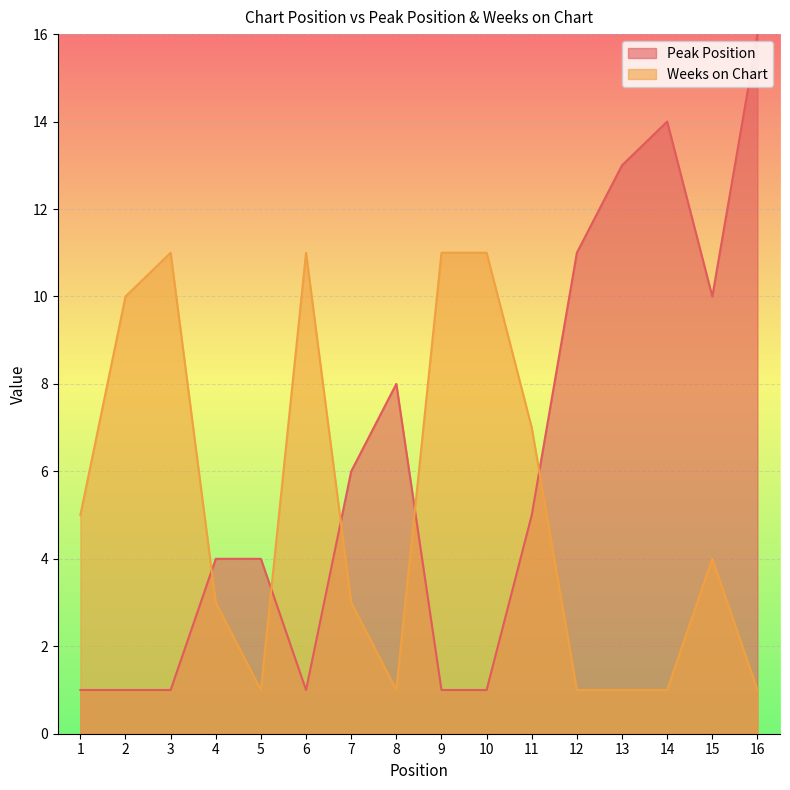

At 6, list the series in order from smallest to largest.

Peak Position, Weeks on Chart